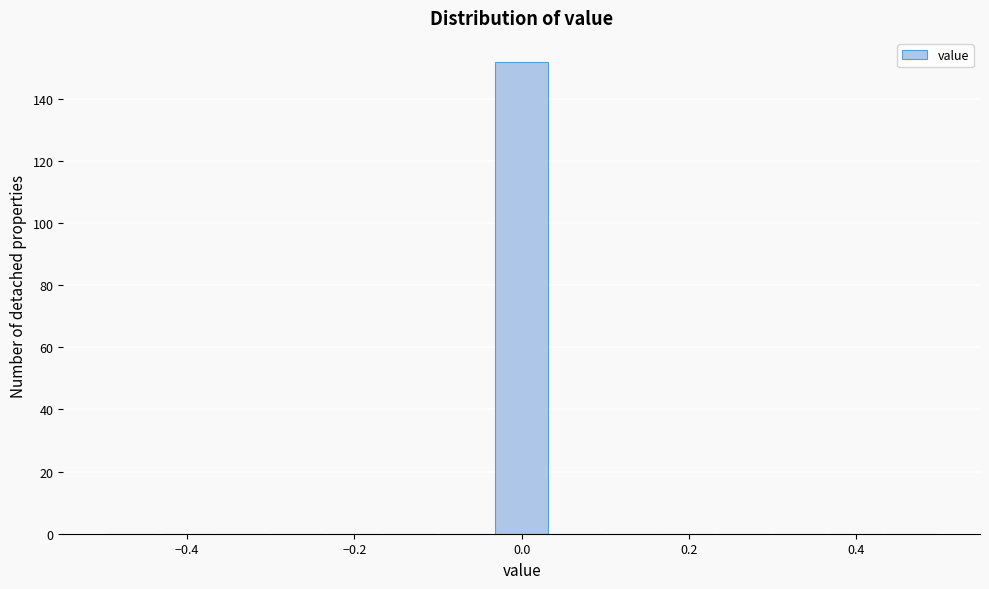

Around what value on the x-axis is the tallest bar? Give the approximate position of its centre, as read against the axis.

0.00